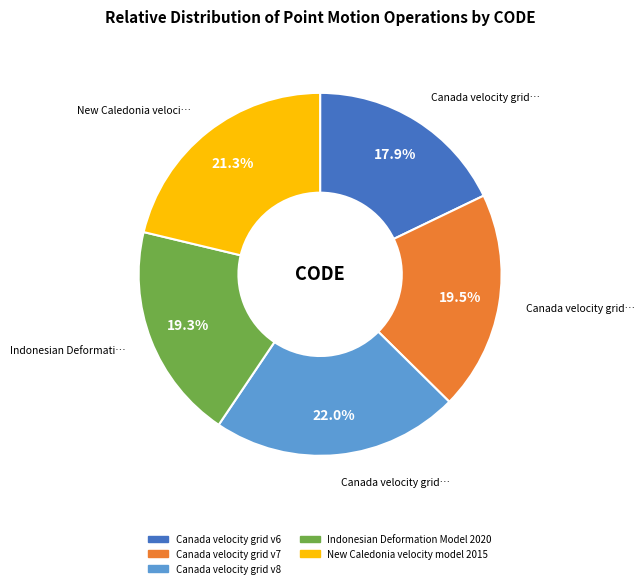

How many segments does this pie chart have?

5